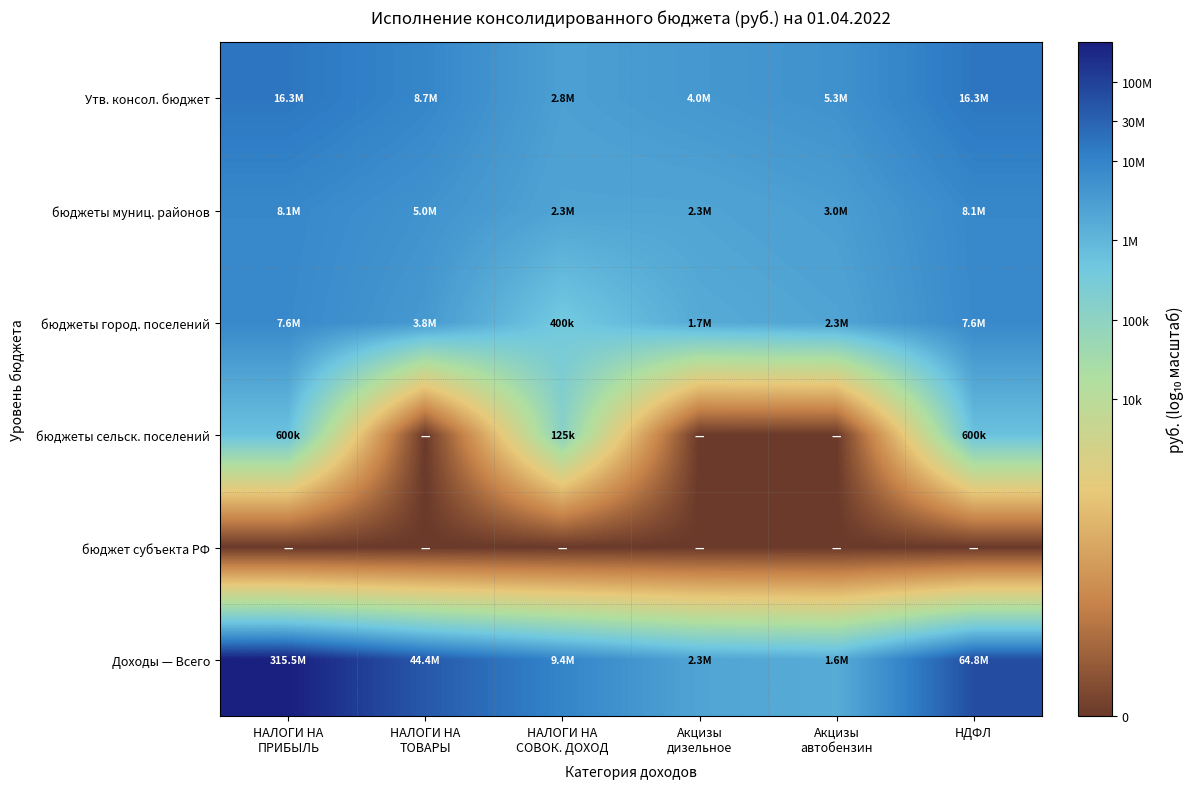

Reading left to right, extract all data points from this chart.

Утв. консол. бюджет: НАЛОГИ НА
ПРИБЫЛЬ=7.2	НАЛОГИ НА
ТОВАРЫ=6.9	НАЛОГИ НА
СОВОК. ДОХОД=6.4	Акцизы
дизельное=6.6	Акцизы
автобензин=6.7	НДФЛ=7.2
бюджеты муниц. районов: НАЛОГИ НА
ПРИБЫЛЬ=6.9	НАЛОГИ НА
ТОВАРЫ=6.7	НАЛОГИ НА
СОВОК. ДОХОД=6.4	Акцизы
дизельное=6.4	Акцизы
автобензин=6.5	НДФЛ=6.9
бюджеты город. поселений: НАЛОГИ НА
ПРИБЫЛЬ=6.9	НАЛОГИ НА
ТОВАРЫ=6.6	НАЛОГИ НА
СОВОК. ДОХОД=5.6	Акцизы
дизельное=6.2	Акцизы
автобензин=6.4	НДФЛ=6.9
бюджеты сельск. поселений: НАЛОГИ НА
ПРИБЫЛЬ=5.8	НАЛОГИ НА
ТОВАРЫ=0.0	НАЛОГИ НА
СОВОК. ДОХОД=5.1	Акцизы
дизельное=0.0	Акцизы
автобензин=0.0	НДФЛ=5.8
бюджет субъекта РФ: НАЛОГИ НА
ПРИБЫЛЬ=0.0	НАЛОГИ НА
ТОВАРЫ=0.0	НАЛОГИ НА
СОВОК. ДОХОД=0.0	Акцизы
дизельное=0.0	Акцизы
автобензин=0.0	НДФЛ=0.0
Доходы — Всего: НАЛОГИ НА
ПРИБЫЛЬ=8.5	НАЛОГИ НА
ТОВАРЫ=7.6	НАЛОГИ НА
СОВОК. ДОХОД=7.0	Акцизы
дизельное=6.4	Акцизы
автобензин=6.2	НДФЛ=7.8